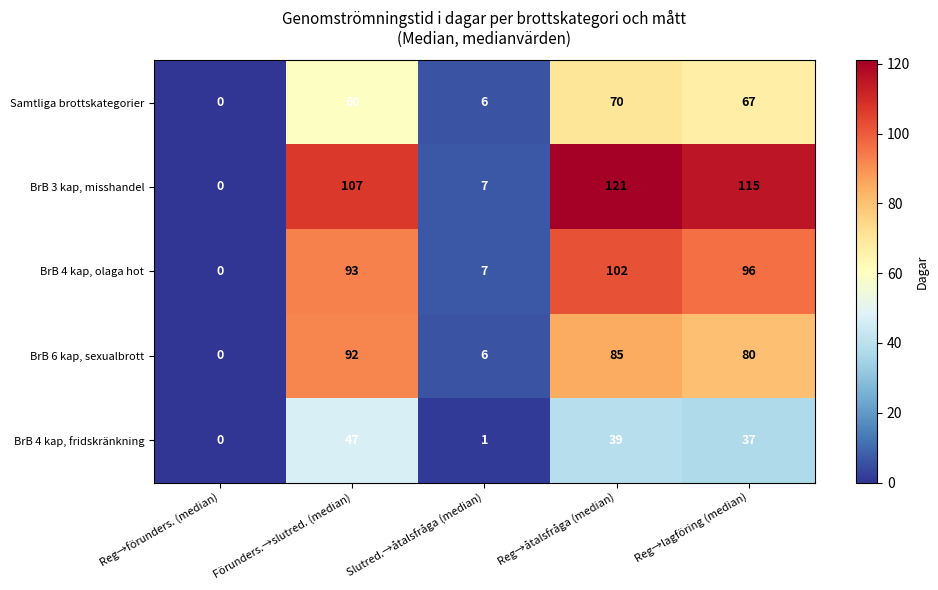

What is the sum of all Samtliga brottskategorier values?

203